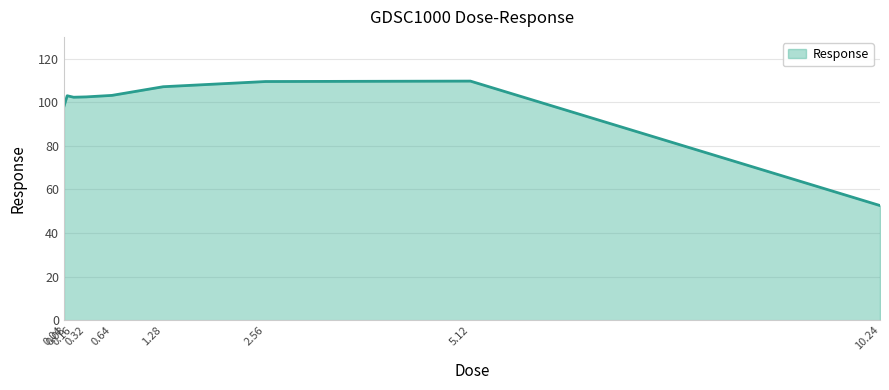

What is the difference between the maximum and minimum values?

57.1